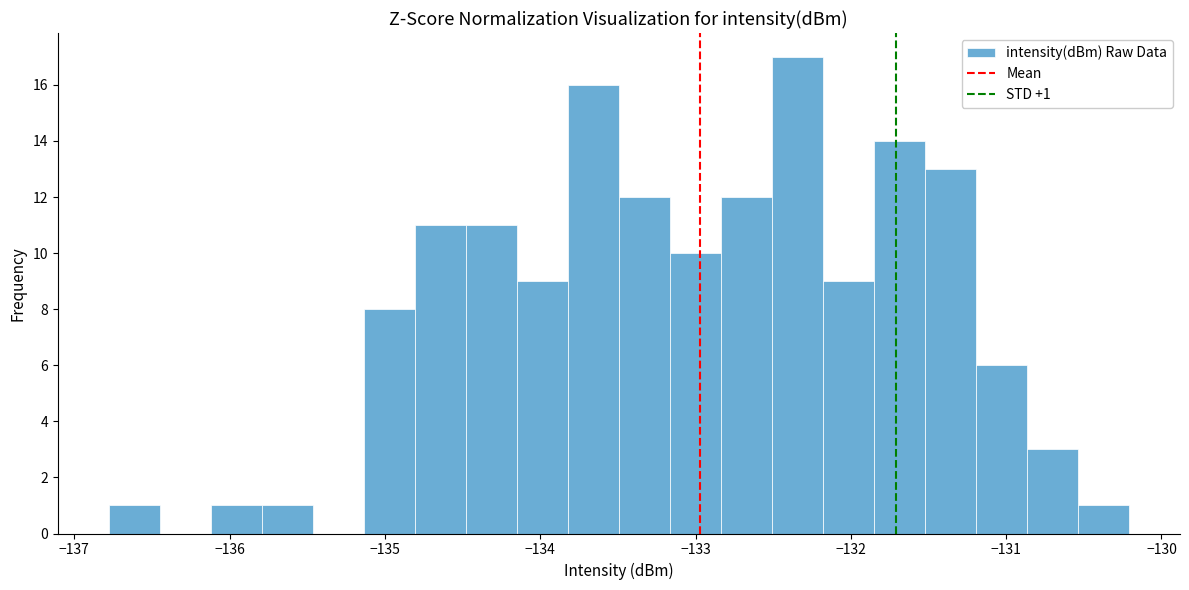

Around what value on the x-axis is the tallest bar? Give the approximate position of its centre, as read against the axis.

-132.3